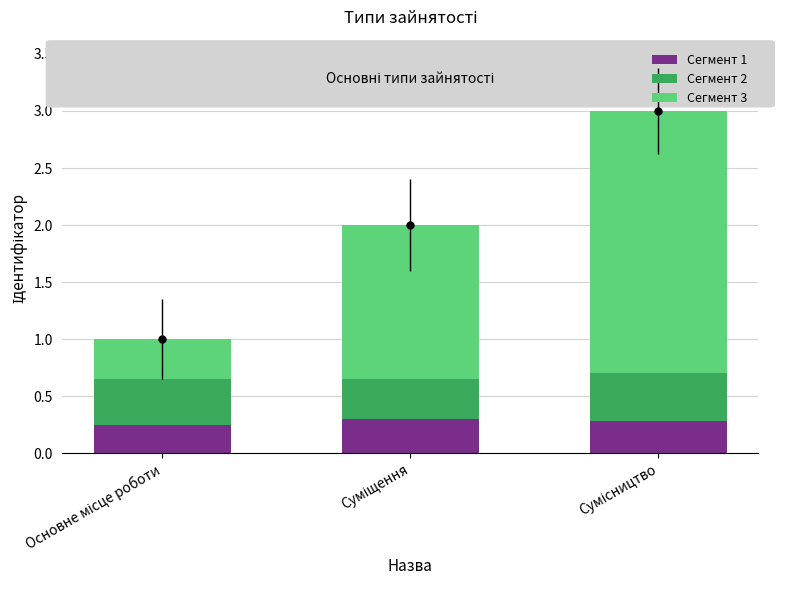

Does the chart contain any negative values?

No